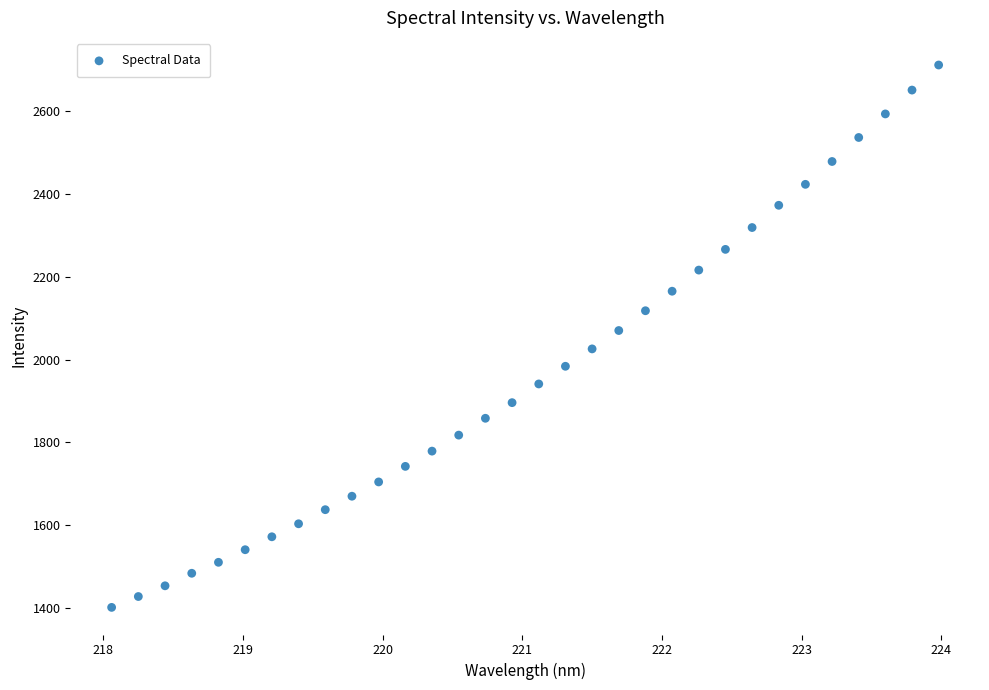

What is the range of X values (max minus min)?

5.9